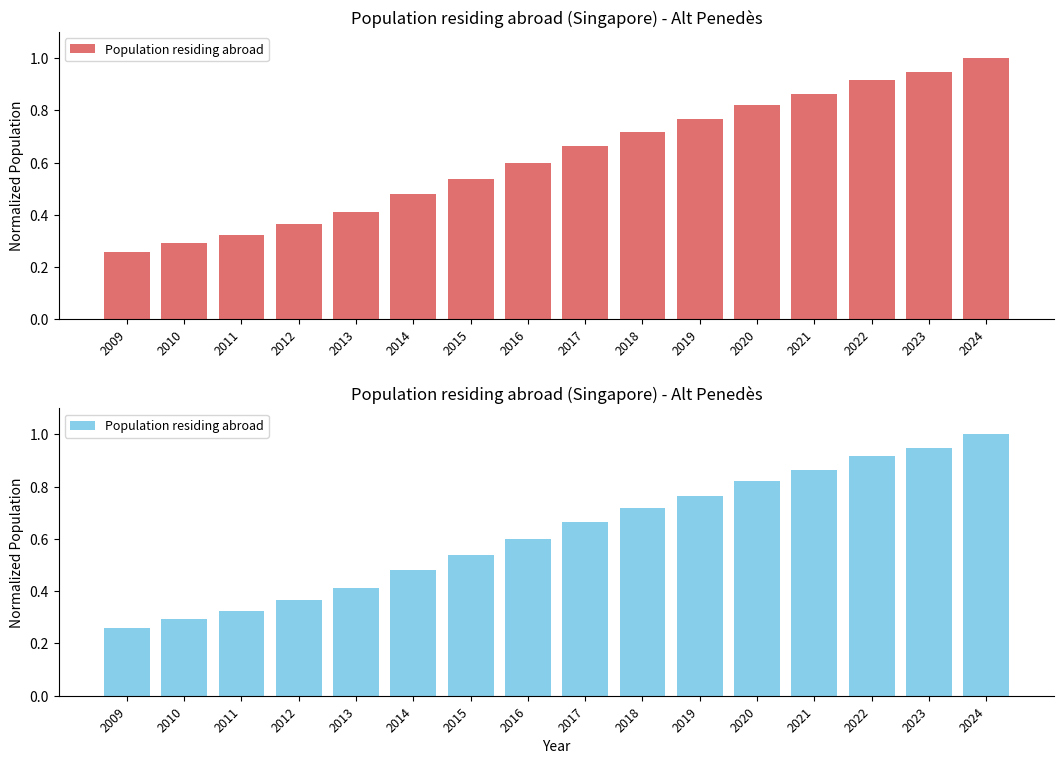

What is the value of the 2nd bar from the left?

0.3